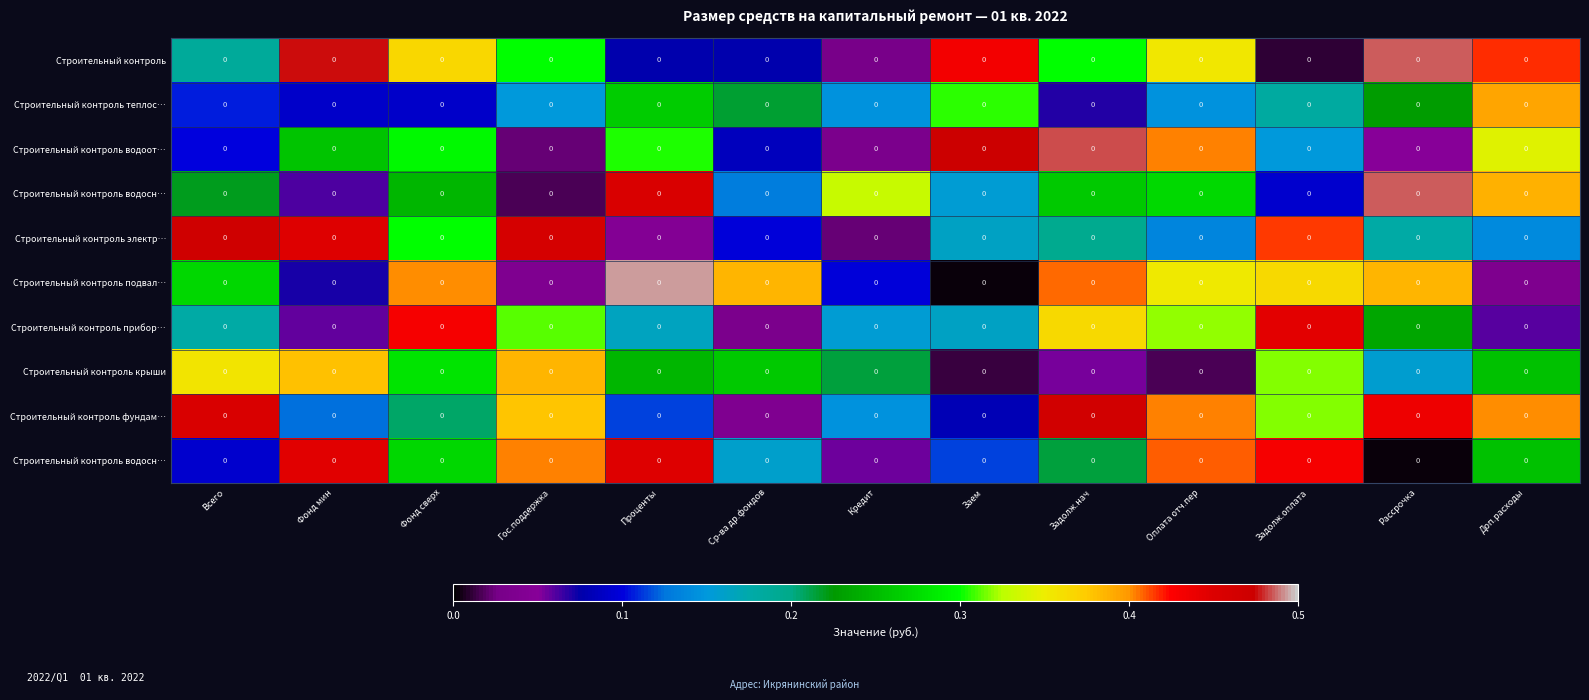

At which category does the chart reach its peak across all series?

Проценты